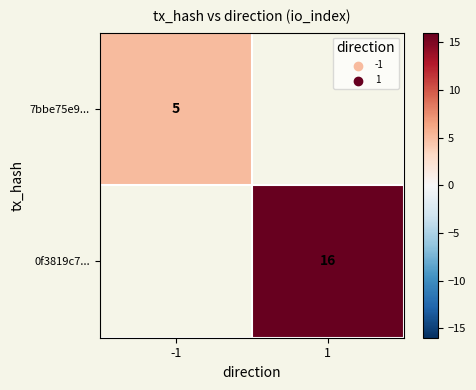

The value of 0f3819c7... at 1 is 16. True or false?

True